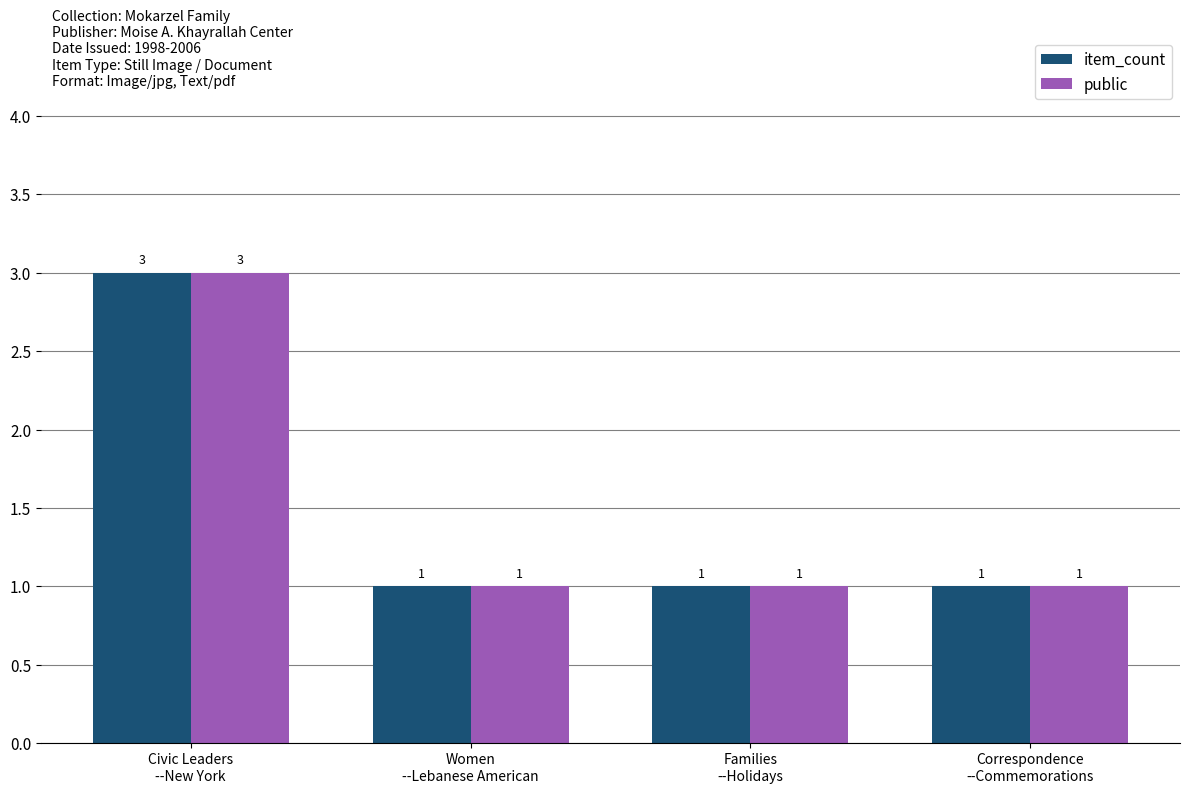

How many public values are between 1 and 3?

4